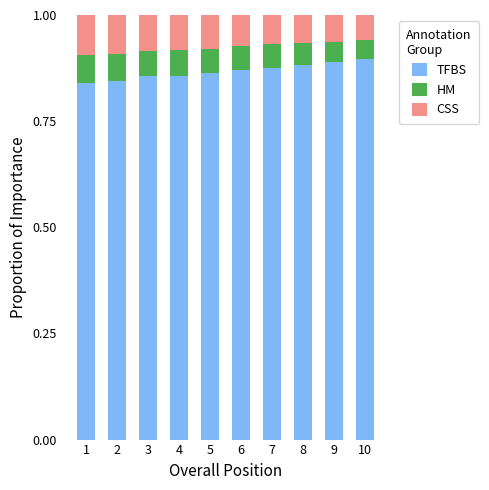

What is the total value across all series at 3?

1.0